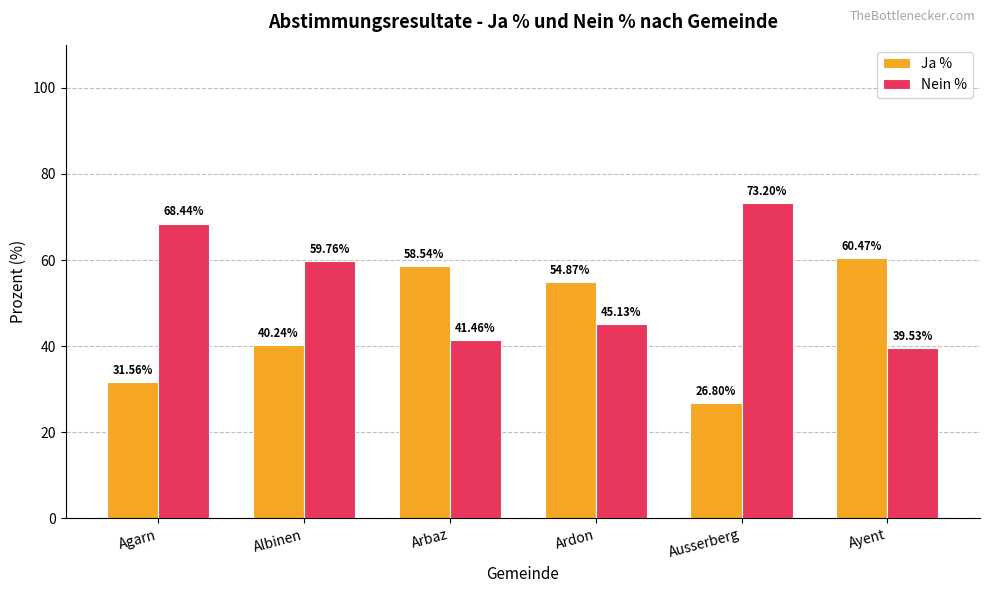

What is the label of the 1st bar from the left?

Agarn